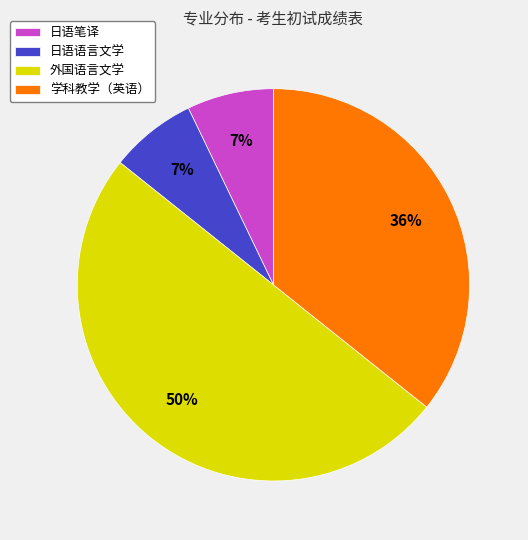

Is the sum of 日语语言文学 and 日语笔译 greater than half?

No